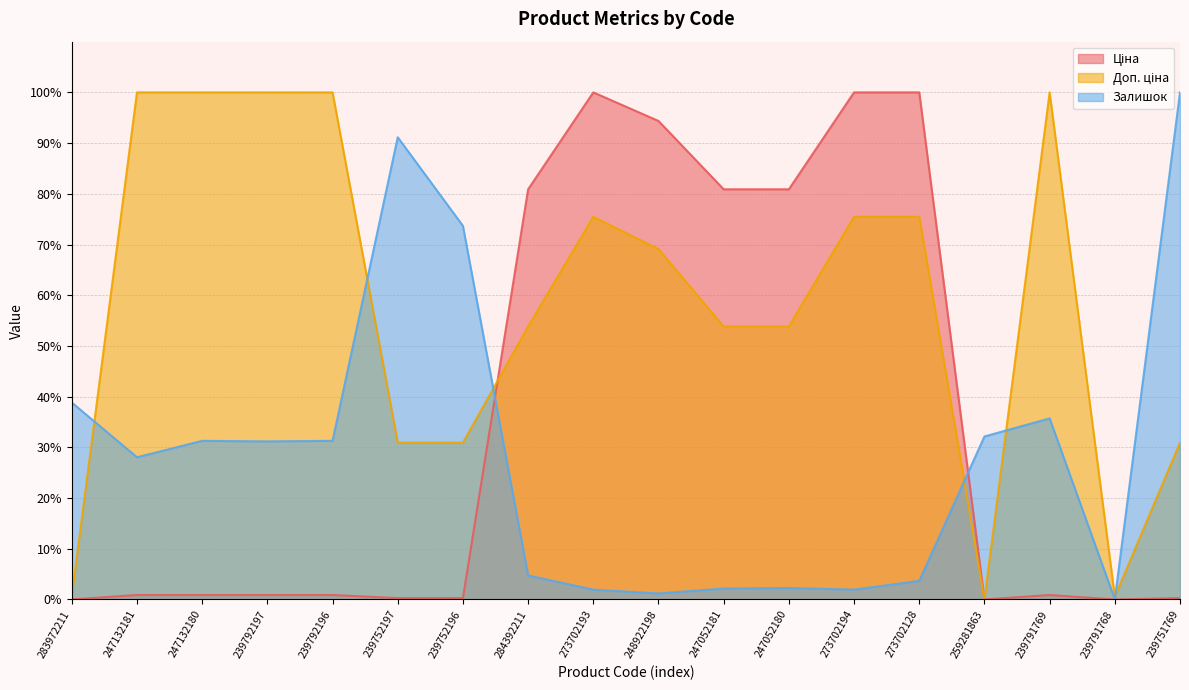

What are all the series names shown in the legend?

Ціна, Доп. ціна, Залишок